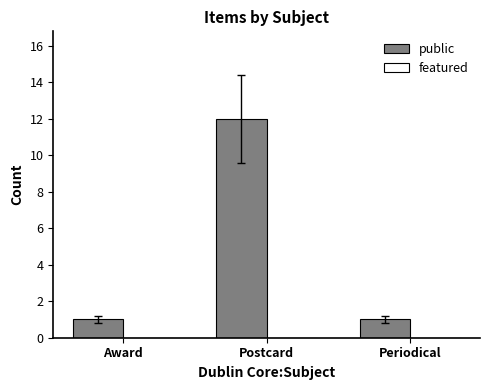

How many bars are there in total?

3